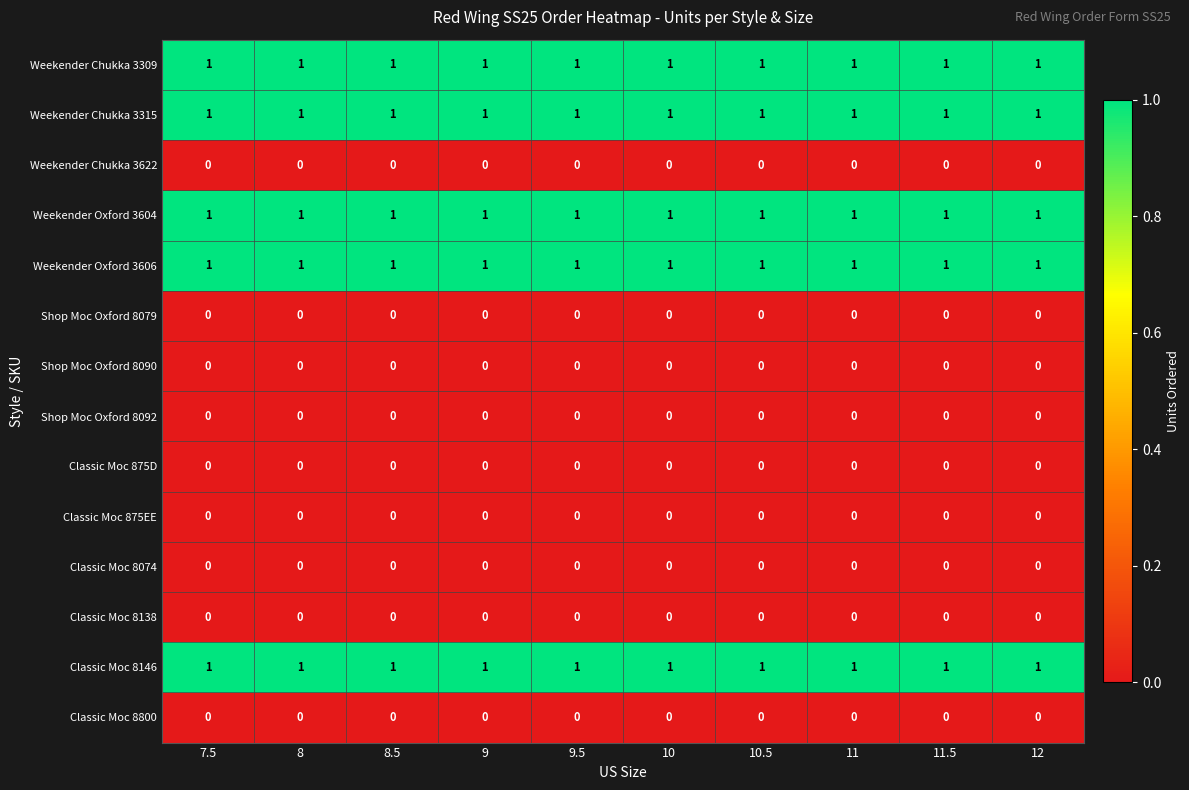

Is the value of Weekender Chukka 3309 at 10.5 greater than the value of Classic Moc 8138 at 11.5?

Yes